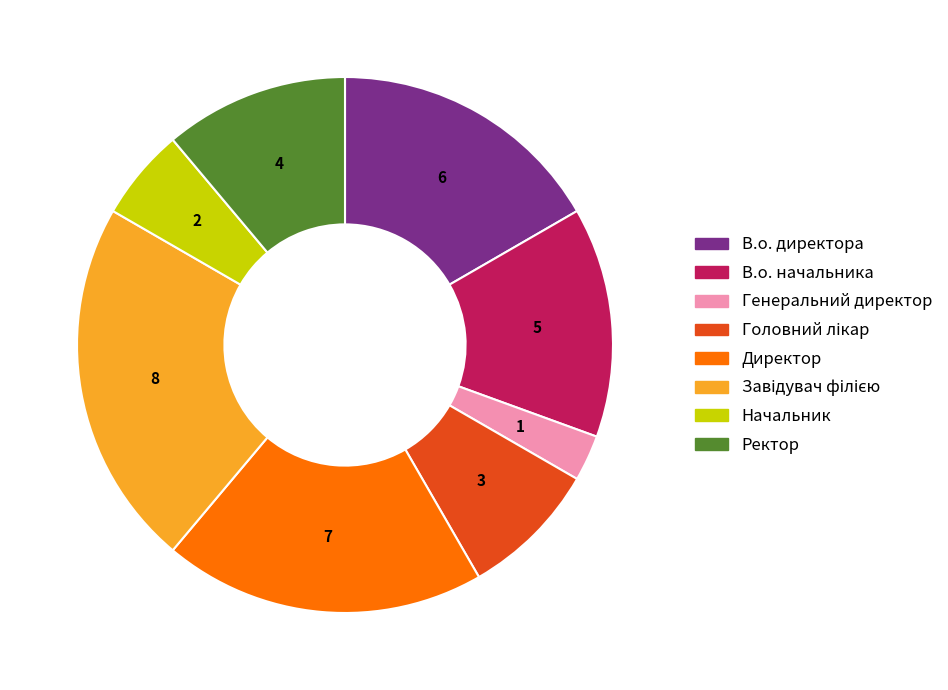

How many segments does this pie chart have?

8